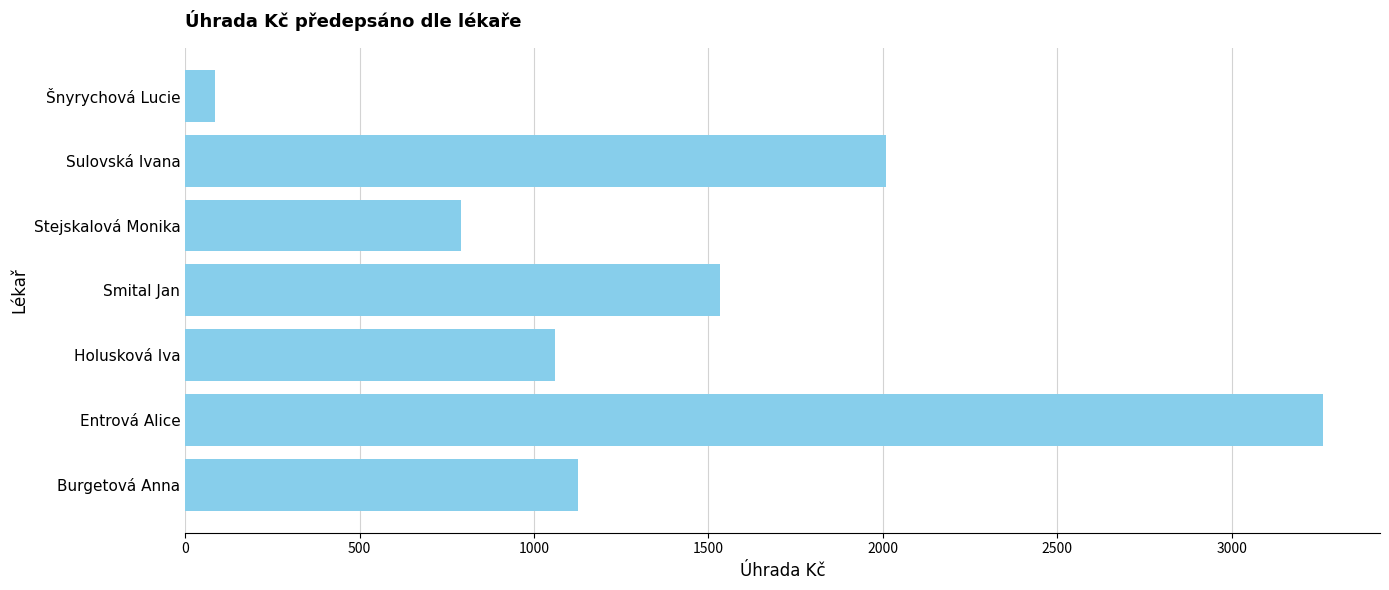

Reading bottom to top, list all the values displayed in this chart.

1125.3	3262.2	1060.1	1534.2	789.7	2010.5	85.8